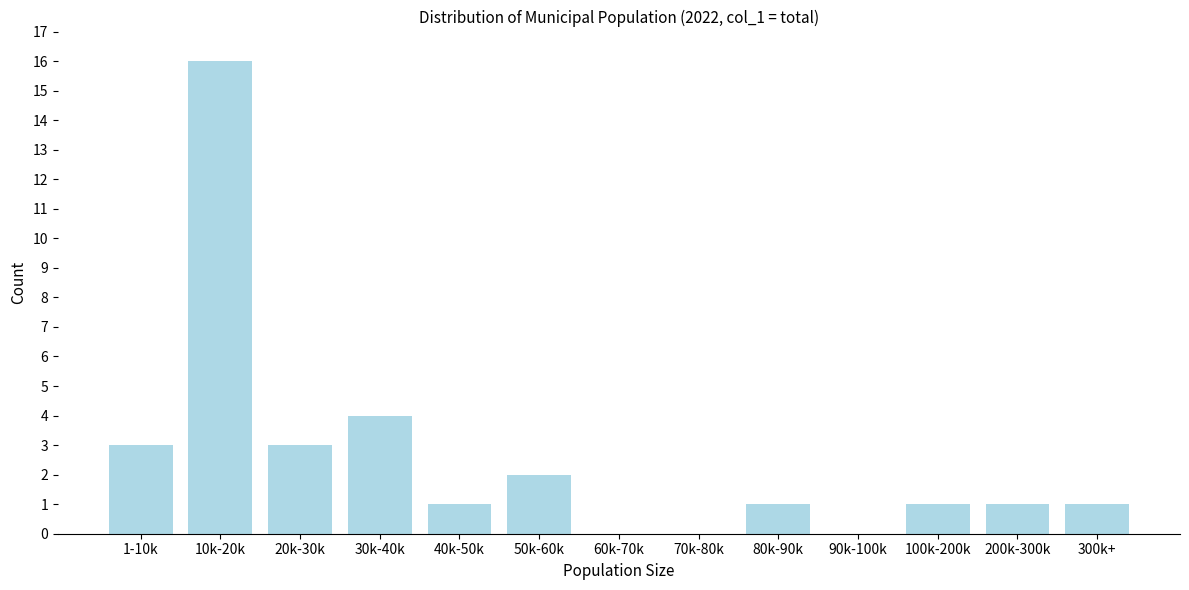

Reading right to left, list all the values displayed in this chart.

300k+=1	200k-300k=1	100k-200k=1	90k-100k=0	80k-90k=1	70k-80k=0	60k-70k=0	50k-60k=2	40k-50k=1	30k-40k=4	20k-30k=3	10k-20k=16	1-10k=3